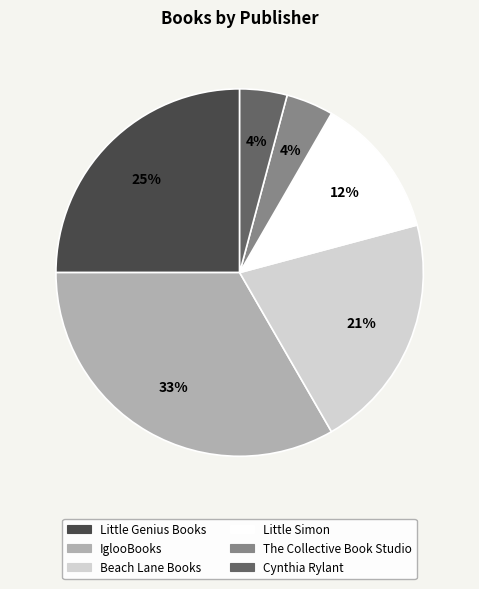

Between Beach Lane Books and Little Simon, which is larger?

Beach Lane Books